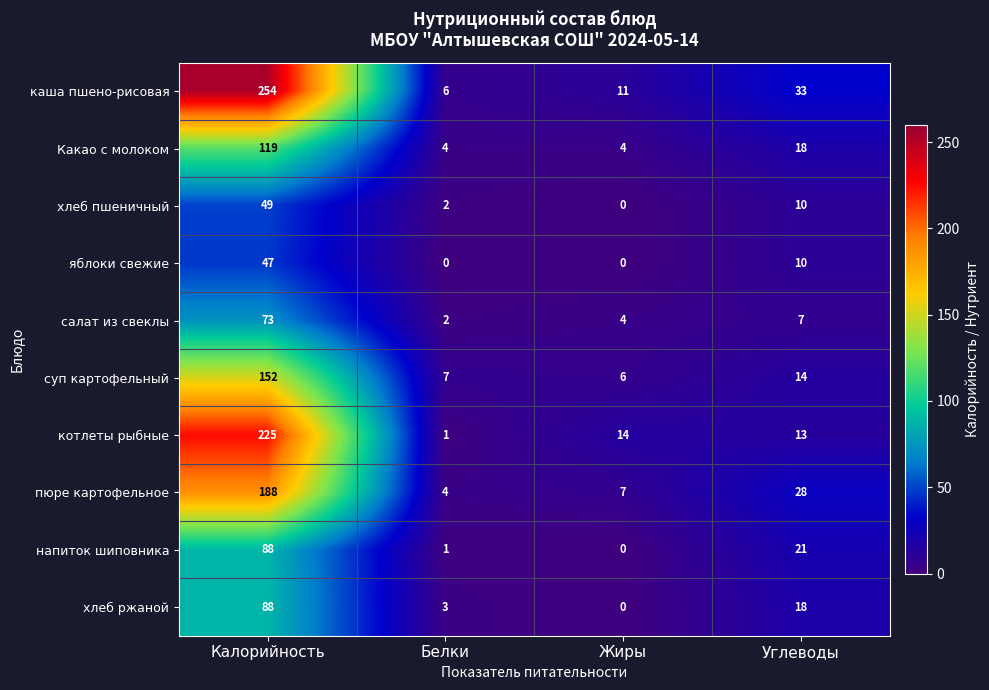

Count the Какао с молоком values in the range 4 to 119.

4